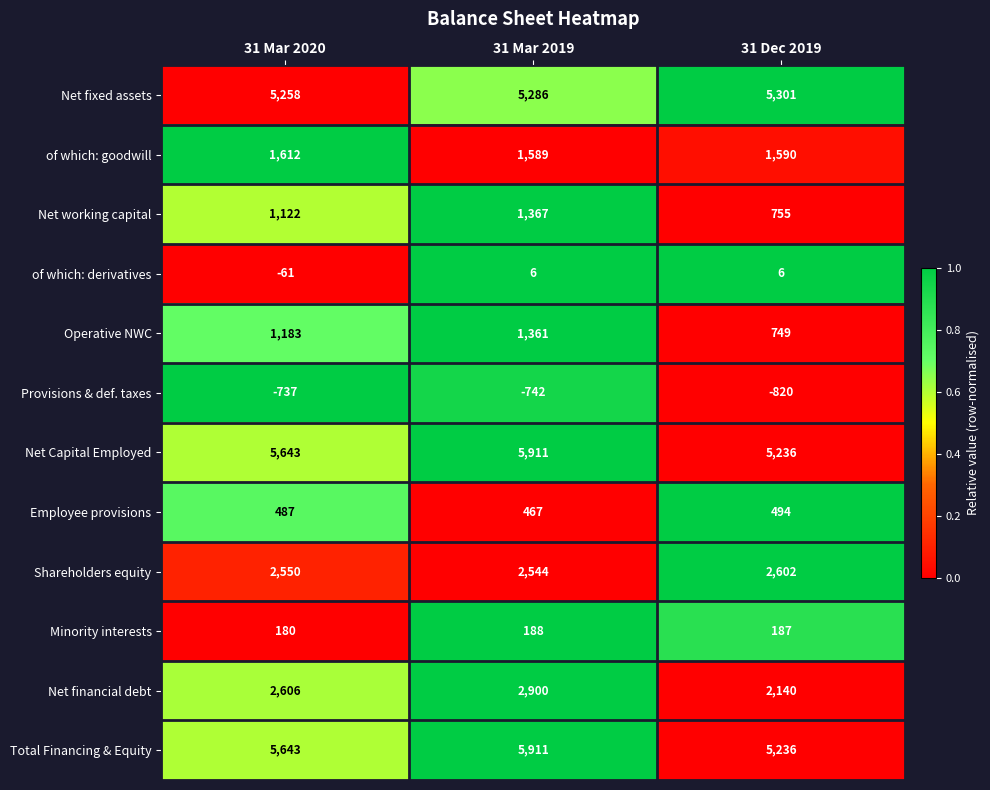

Which category has the highest value across all series?

31 Mar 2019